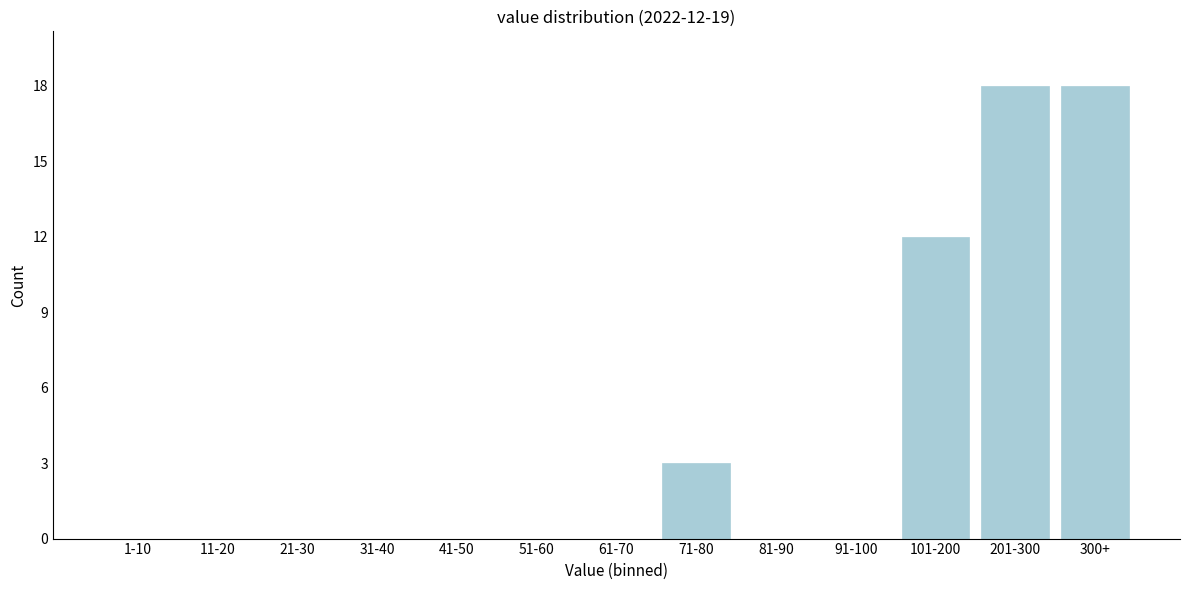

Reading left to right, extract all data points from this chart.

1-10=0	11-20=0	21-30=0	31-40=0	41-50=0	51-60=0	61-70=0	71-80=3	81-90=0	91-100=0	101-200=12	201-300=18	300+=18